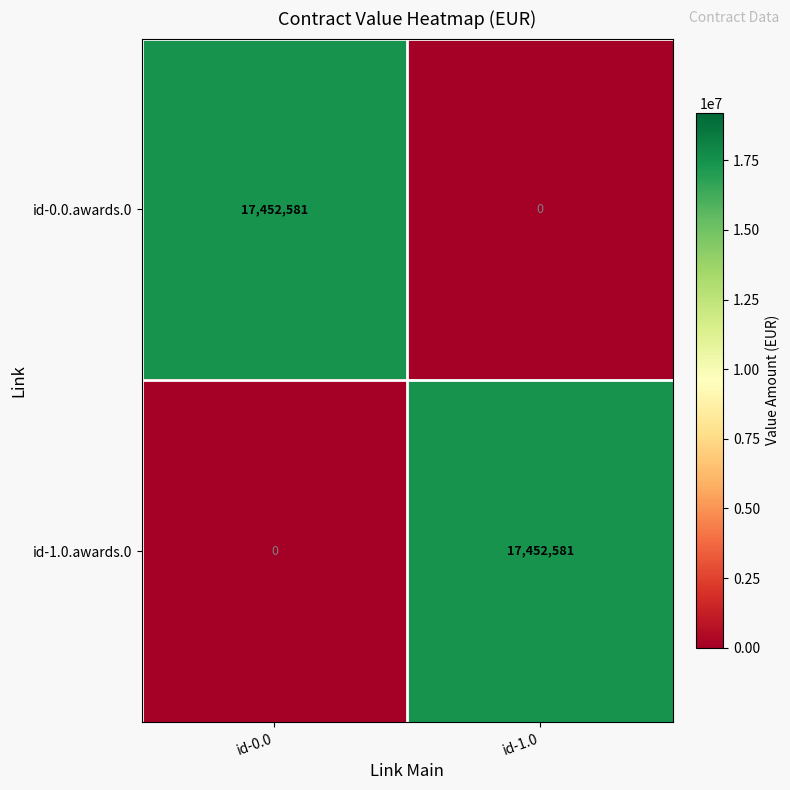

Reading right to left, transcribe all the data shown in this chart.

id-0.0.awards.0: id-1.0=0	id-0.0=17452581
id-1.0.awards.0: id-1.0=17452581	id-0.0=0